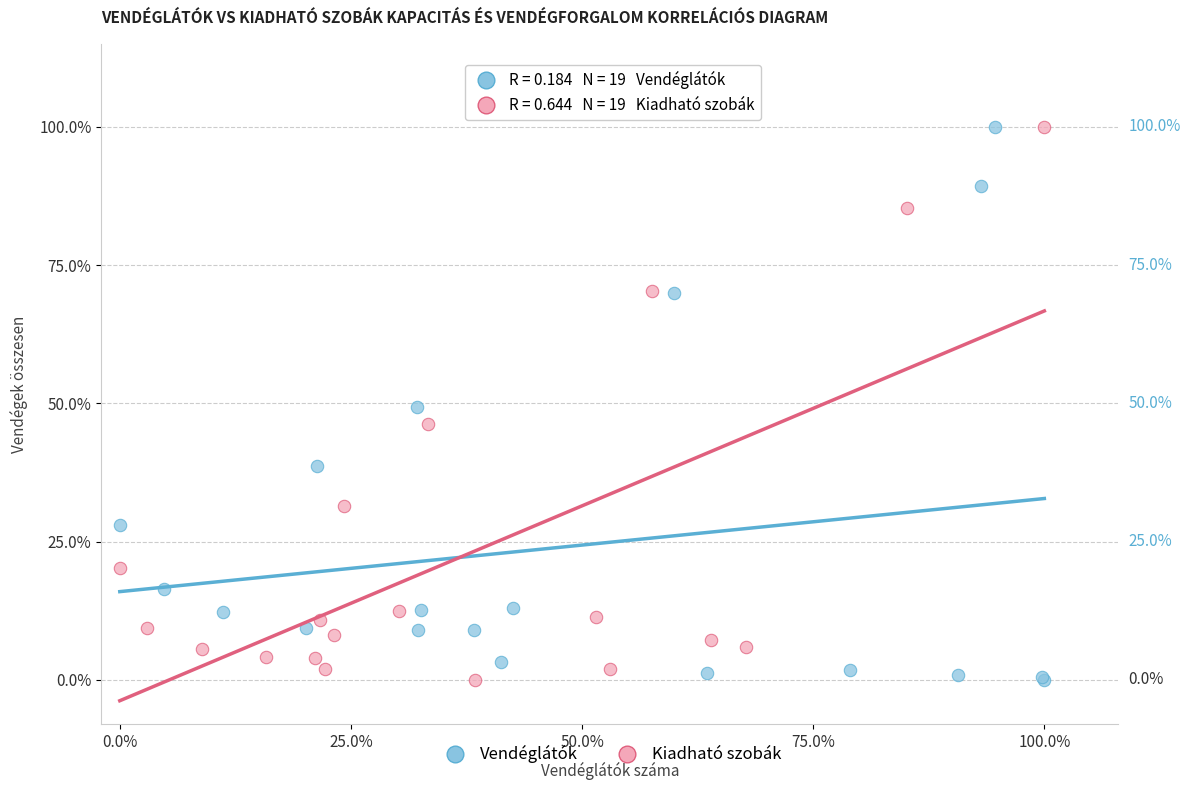

What are all the series names shown in the legend?

Vendéglátók, Kiadható szobák